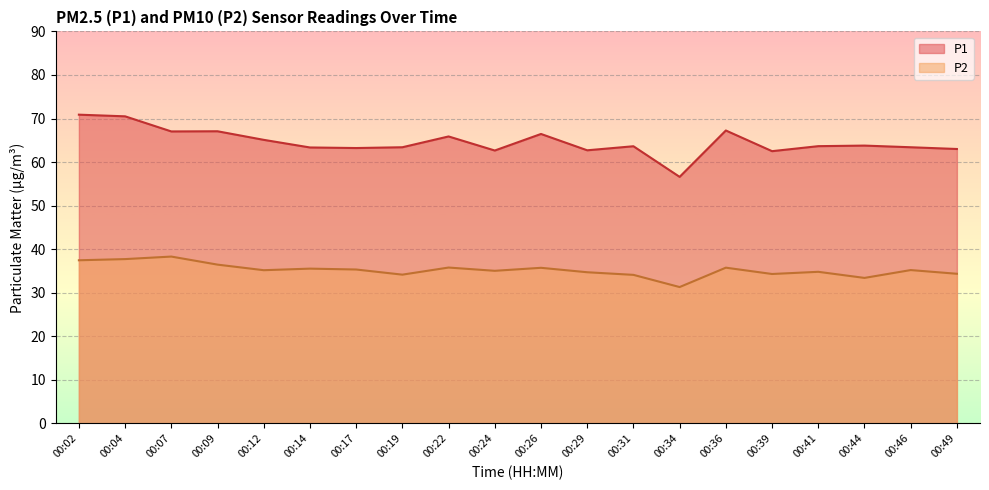

Does the chart display data point markers on the line(s)?

No